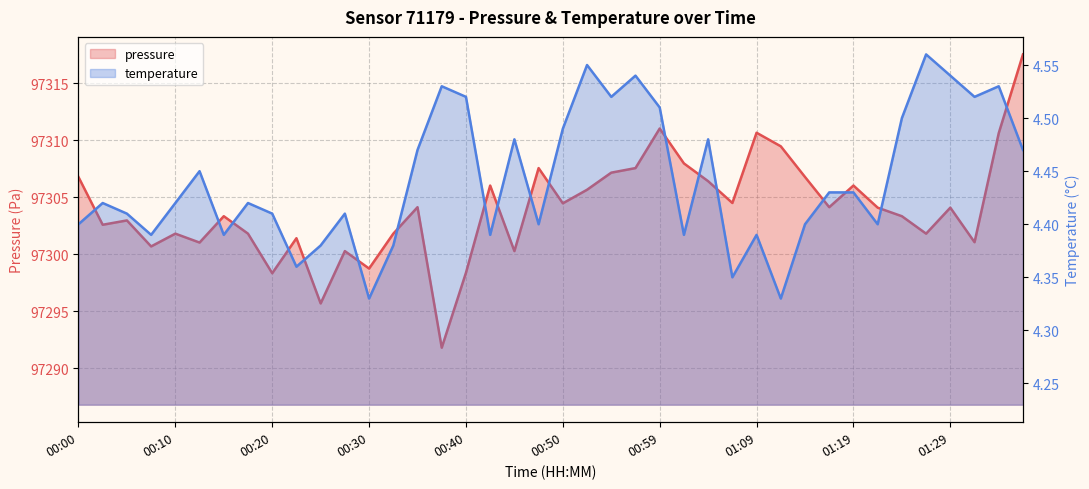

What is the difference between the second highest and second lowest values in the pressure series?

15.3